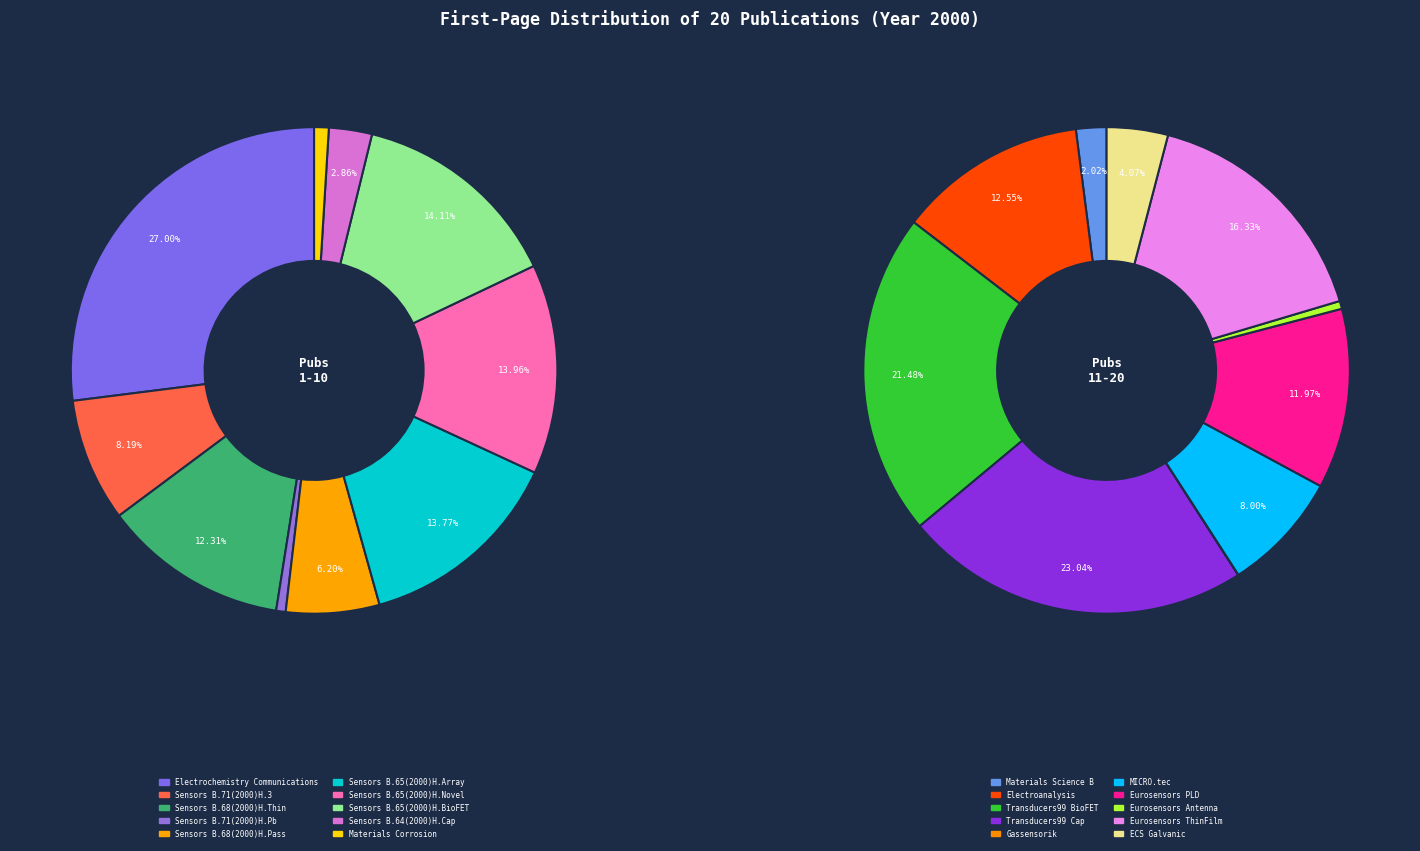

Count the number of slices in the pie.

20